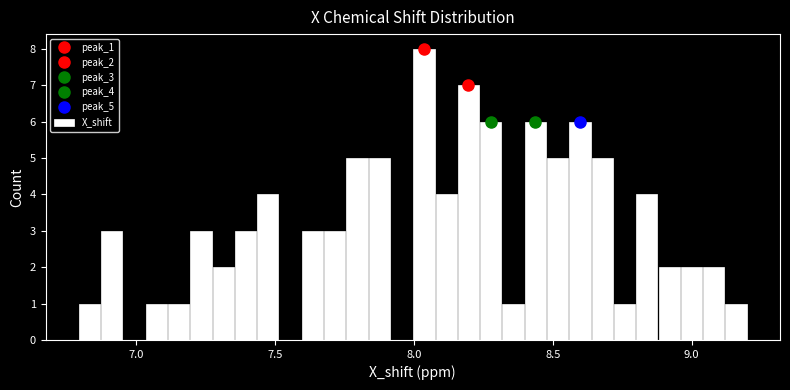

Around what value on the x-axis is the tallest bar? Give the approximate position of its centre, as read against the axis.

8.05